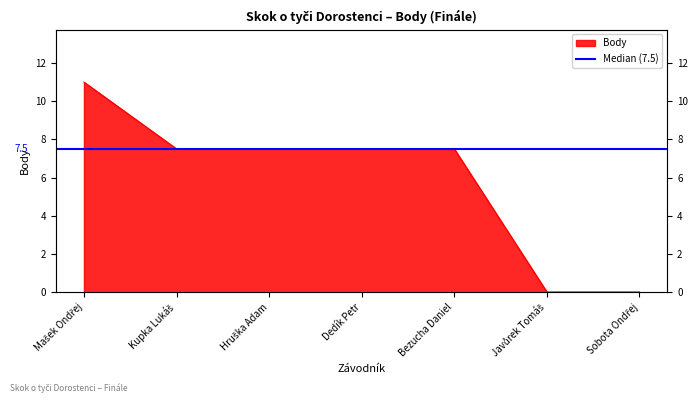

List the labels in order of value, largest first.

Mašek Ondřej, Kupka Lukáš, Hruška Adam, Dedík Petr, Bezucha Daniel, Javůrek Tomáš, Sobota Ondřej